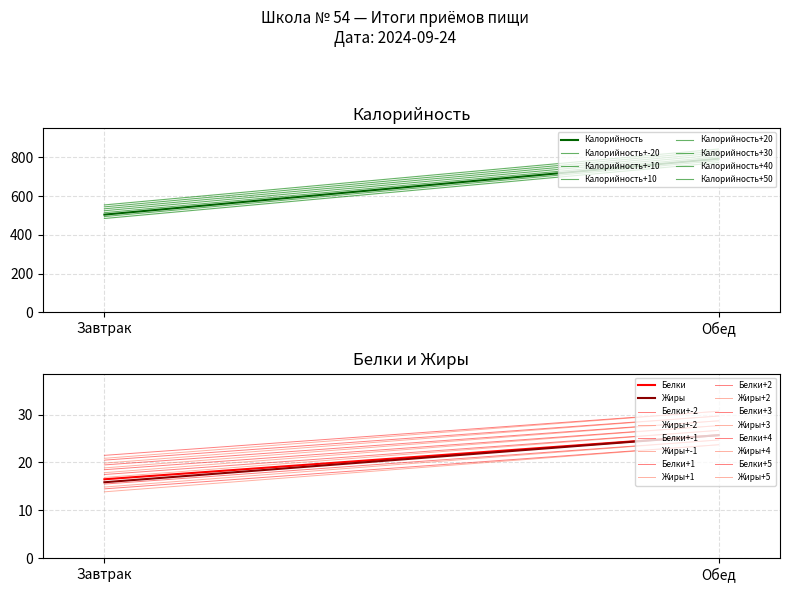

Reading left to right, what are all the values shown in this chart?

Калорийность: Завтрак=504.8	Обед=793.3
Белки: Завтрак=16.5	Обед=25.7
Жиры: Завтрак=15.9	Обед=25.7